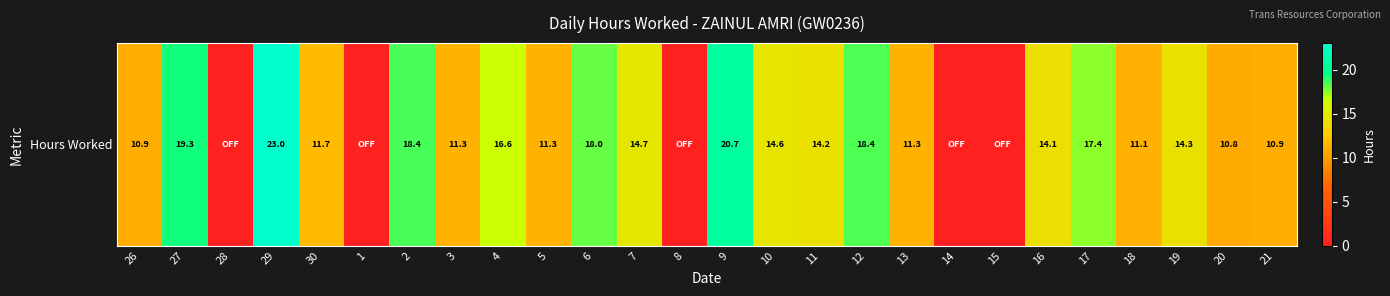

What is the sum of all values?

313.0